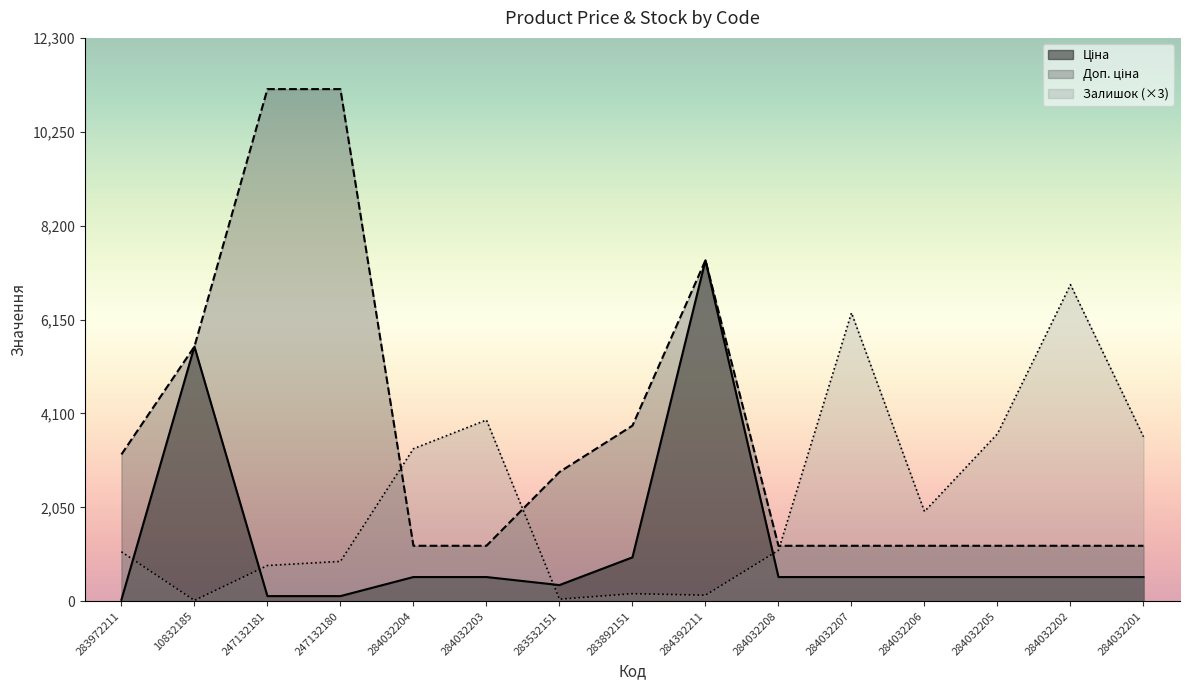

What is the difference between the maximum and second lowest values in the Ціна series?

7332.8